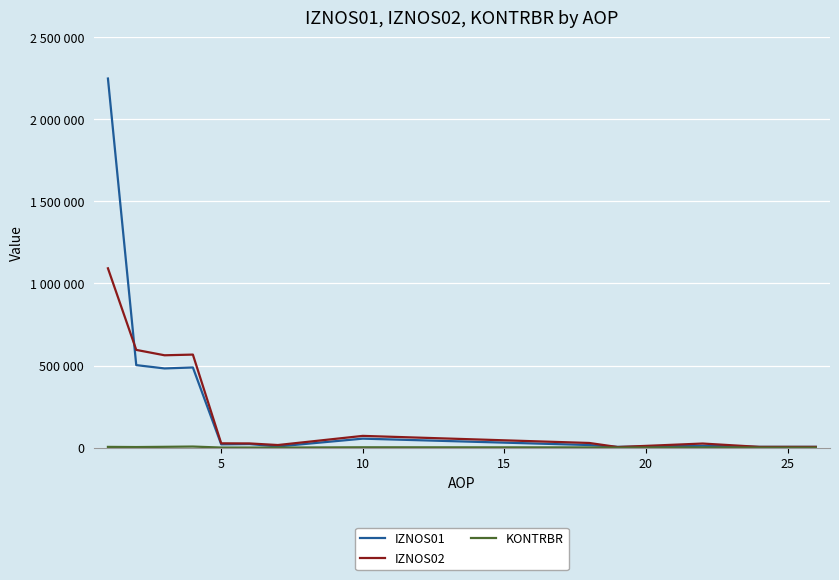

What is the average value of the IZNOS02 series?

232353.5